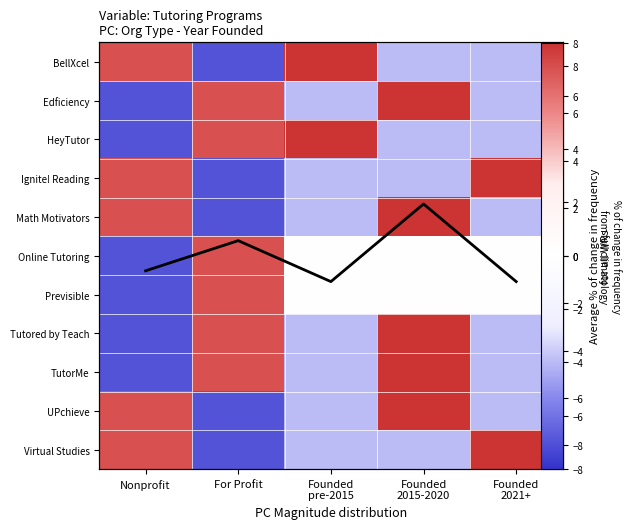

What is the spread (max minus min) of values at Founded
2021+?

12